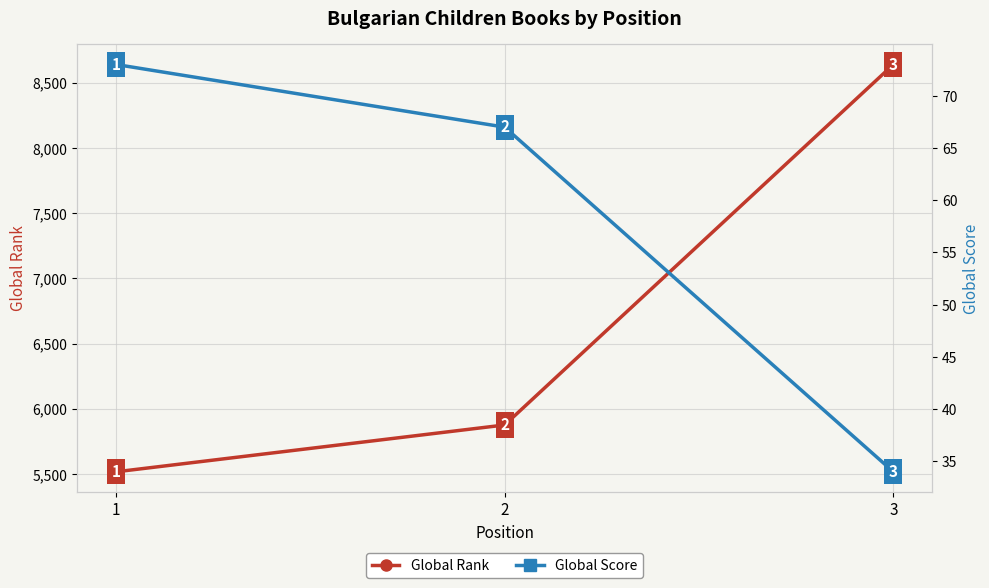

Which label corresponds to the smallest value in the chart?

3